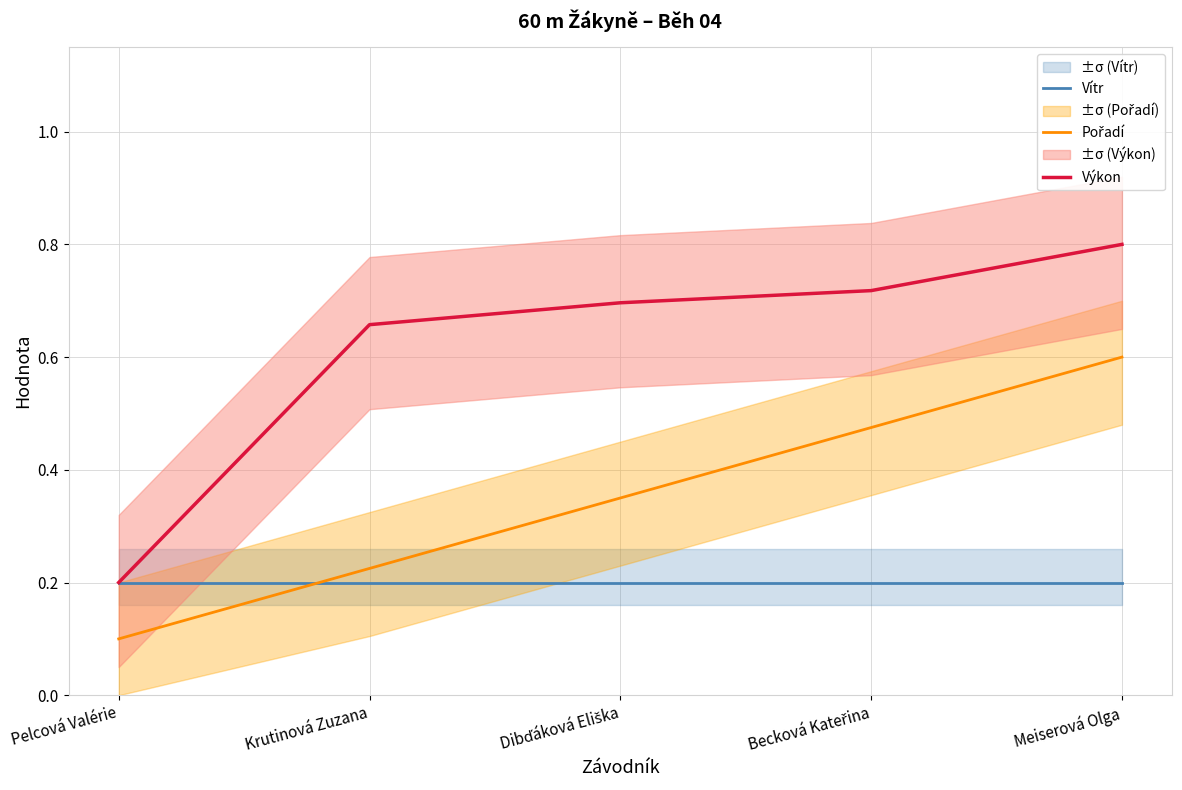

What is the difference between the second highest and second lowest values in the Výkon series?

0.1